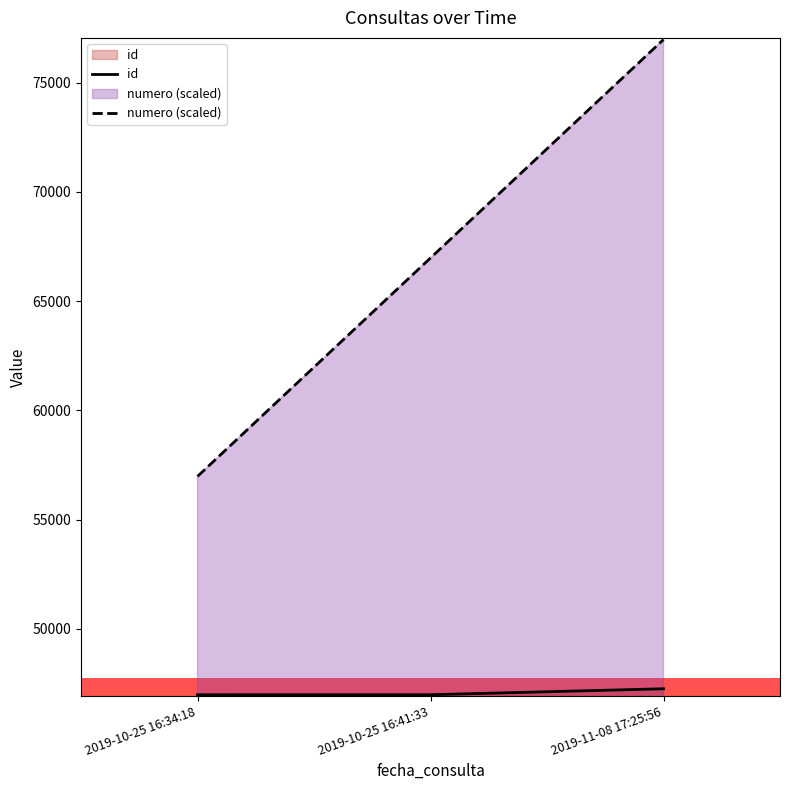

At how many categories does at least one series exceed 58791?

2